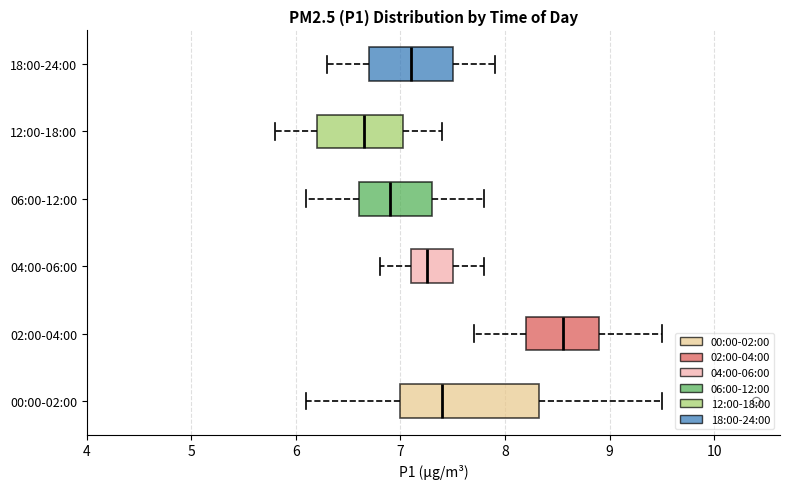

Where does the right whisker of the box for 00:00-02:00 end on the x-axis? The values are not printed on the chart, so give them approximately, as read against the axis.

9.5